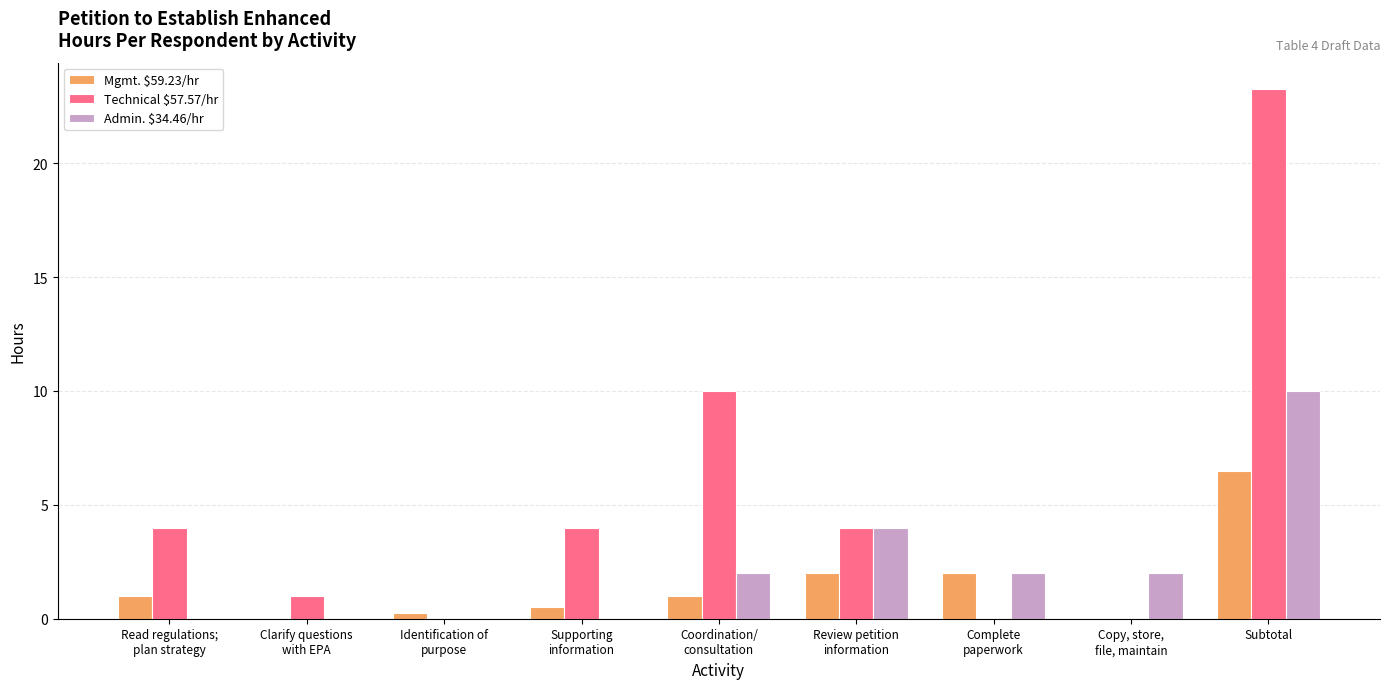

At which label does Mgmt. $59.23/hr reach its peak?

Subtotal